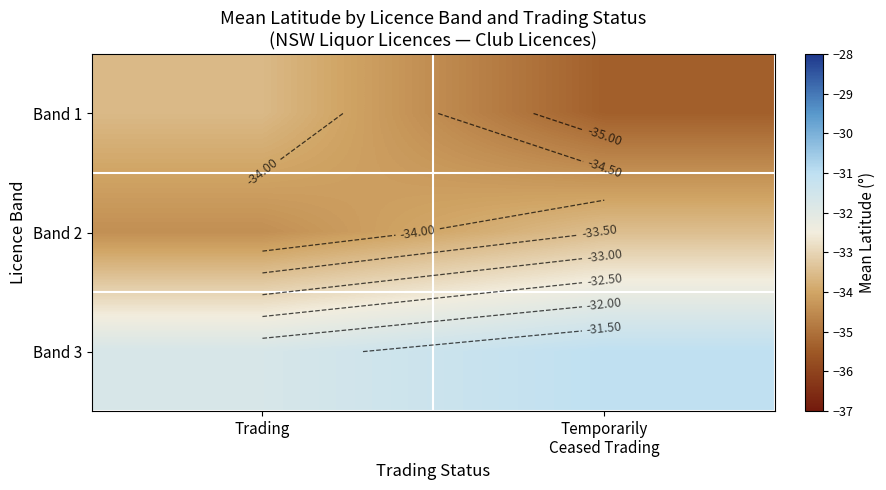

Rank the series at Trading from highest to lowest value.

Band 3, Band 1, Band 2